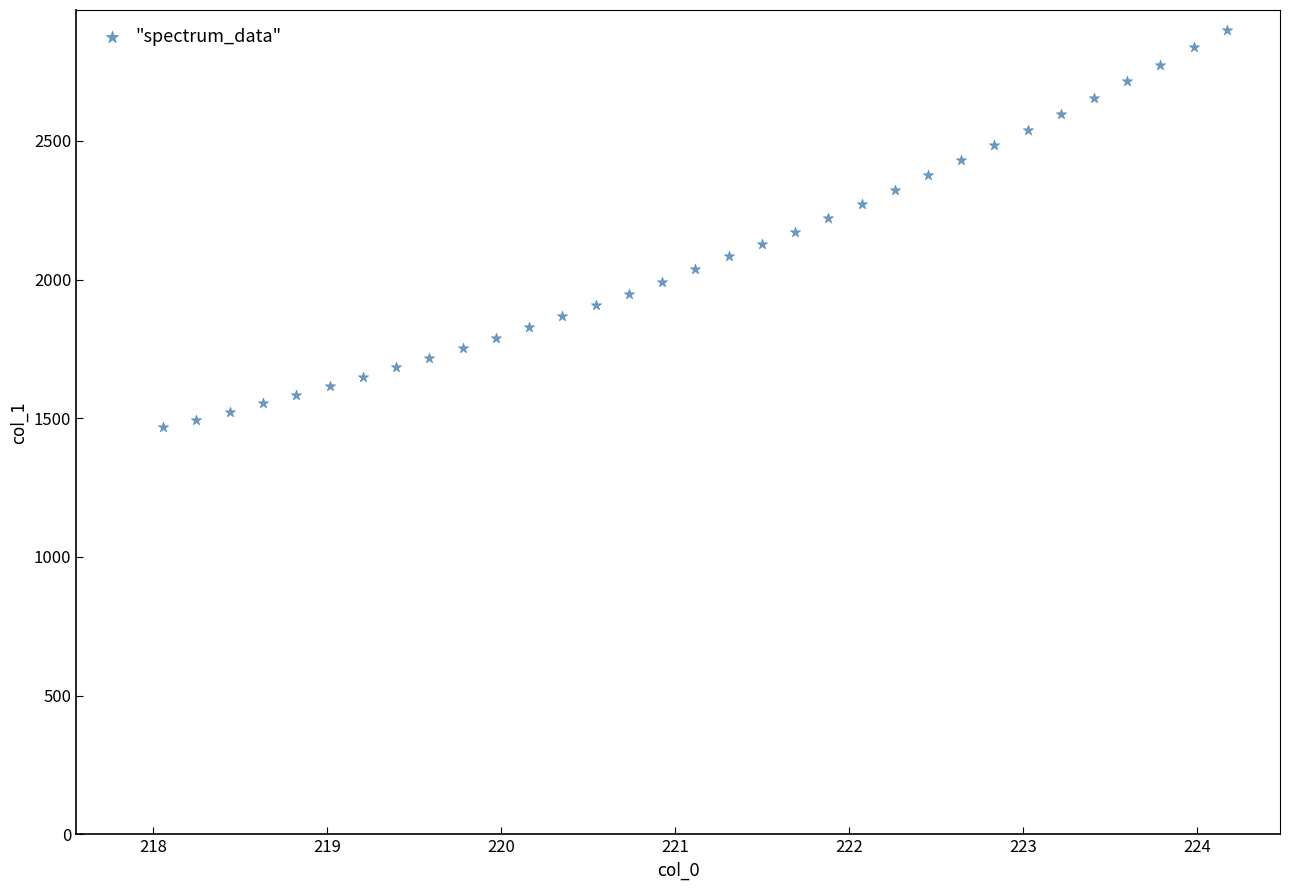

What is the range of Y values (max minus min)?

1432.4